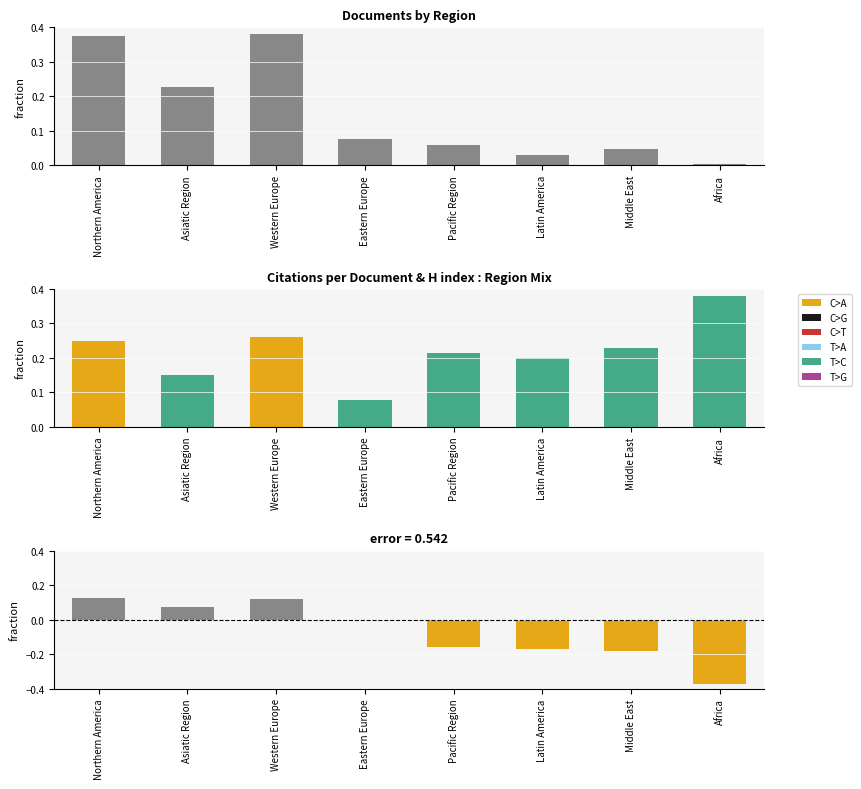

At which category does the chart reach its peak across all series?

Western Europe